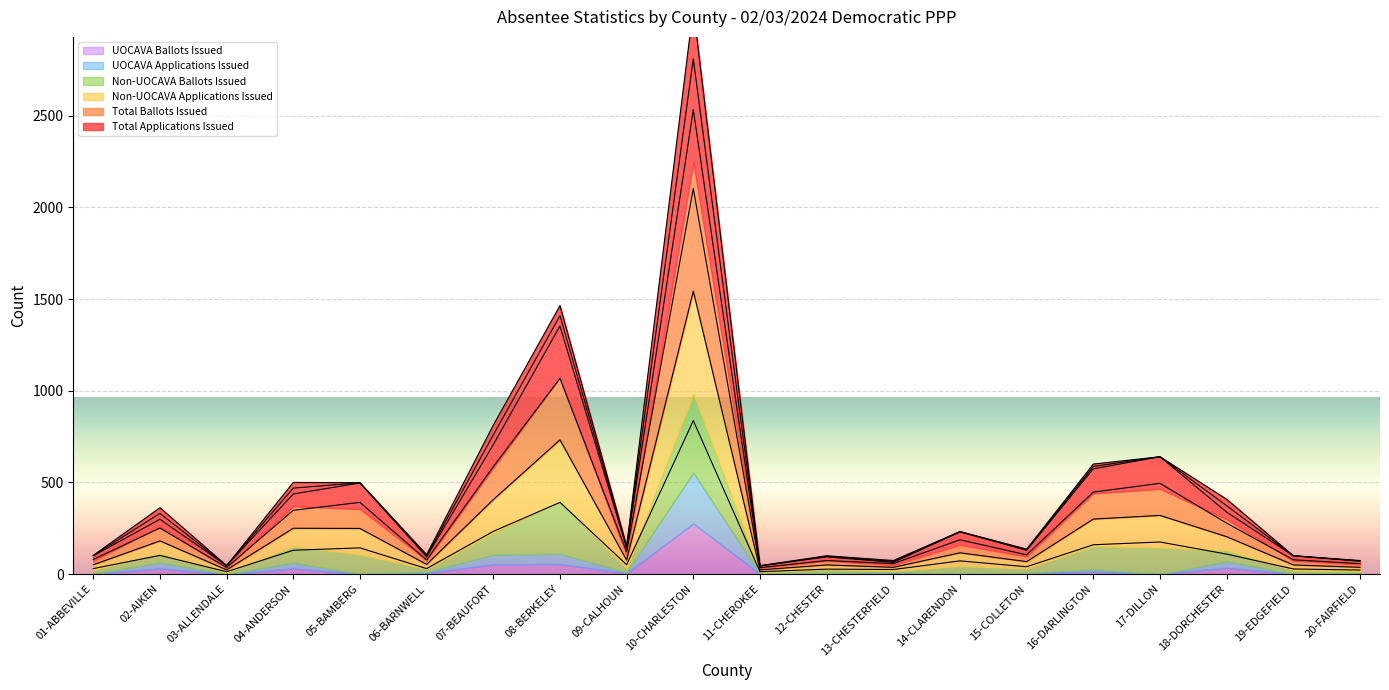

Where does the Non-UOCAVA Ballots Issued series first go above 187?

02-AIKEN